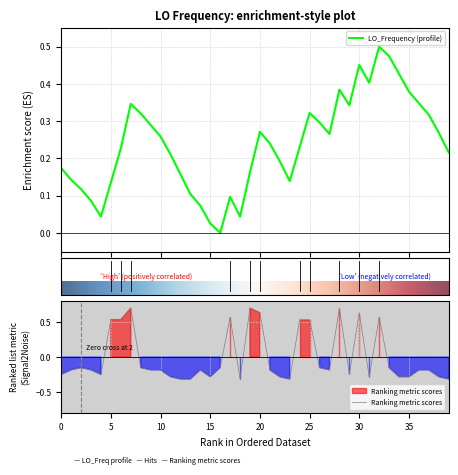

What is the highest value of the Ranking metric scores series?

0.7